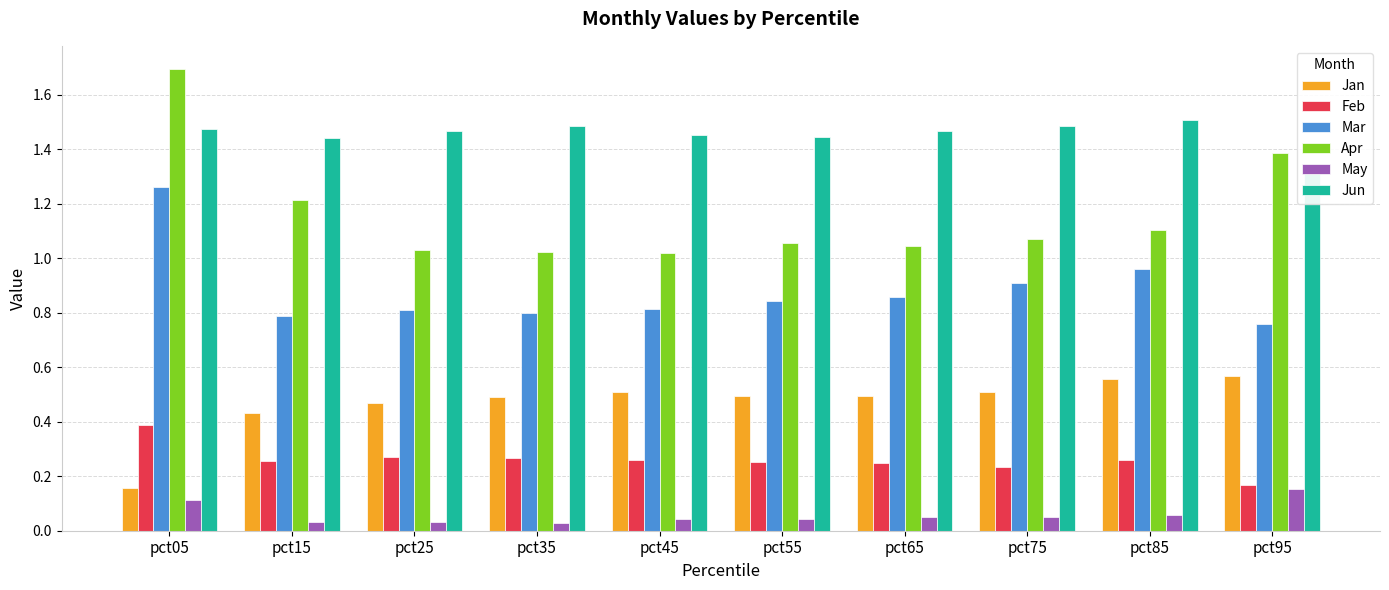

Reading left to right, extract all data points from this chart.

Jan: 0.2	0.4	0.5	0.5	0.5	0.5	0.5	0.5	0.6	0.6
Feb: 0.4	0.3	0.3	0.3	0.3	0.3	0.2	0.2	0.3	0.2
Mar: 1.3	0.8	0.8	0.8	0.8	0.8	0.9	0.9	1.0	0.8
Apr: 1.7	1.2	1.0	1.0	1.0	1.1	1.0	1.1	1.1	1.4
May: 0.1	0.0	0.0	0.0	0.0	0.0	0.0	0.1	0.1	0.2
Jun: 1.5	1.4	1.5	1.5	1.5	1.4	1.5	1.5	1.5	1.3